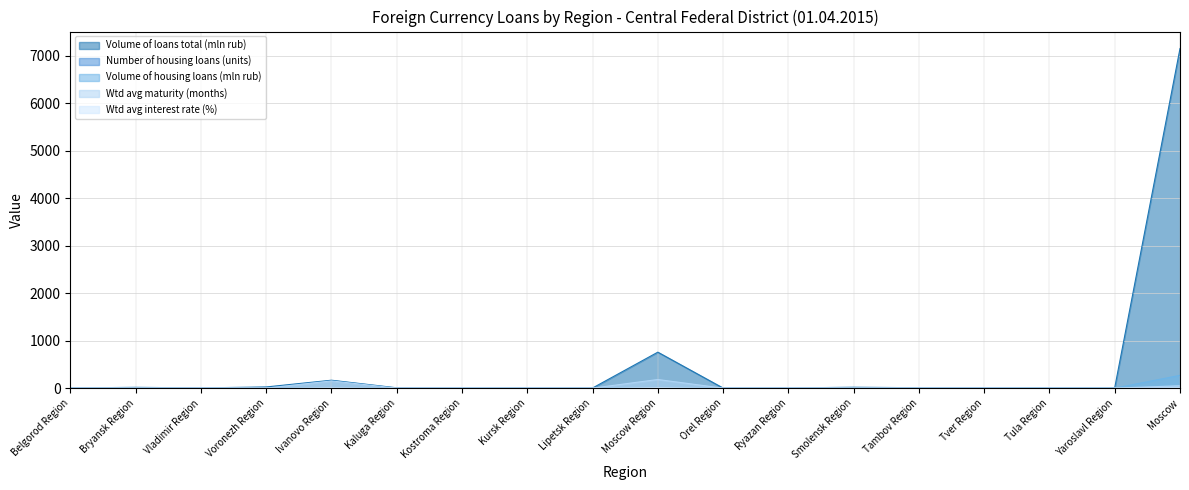

Which has a higher value, Ryazan Region or Belgorod Region?

Ryazan Region